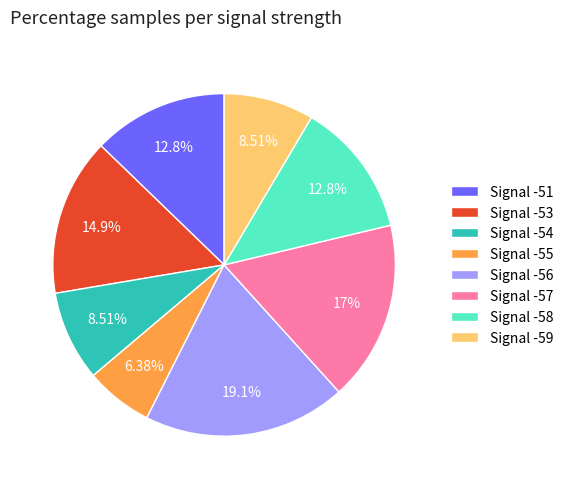

What percentage is NOT represented by Signal -57?

83.0%